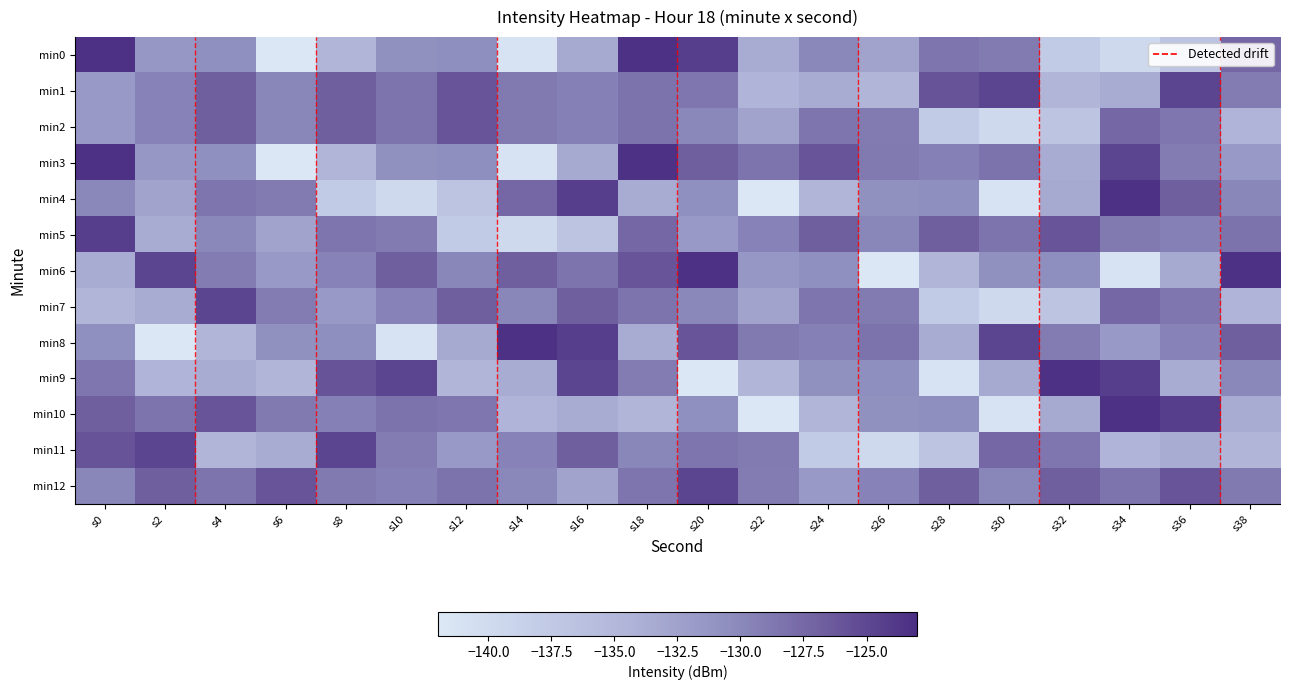

Which series has the widest spread of values?

min0